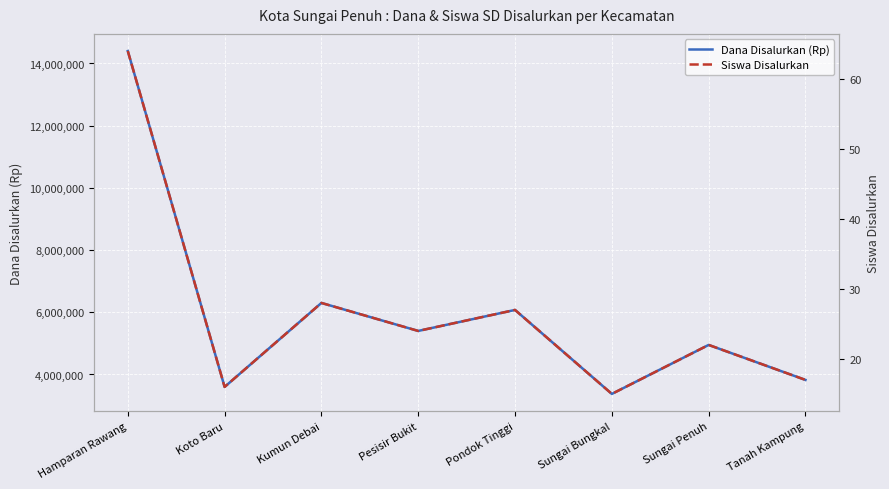

What is the difference between the highest and lowest values at Tanah Kampung?

3824983